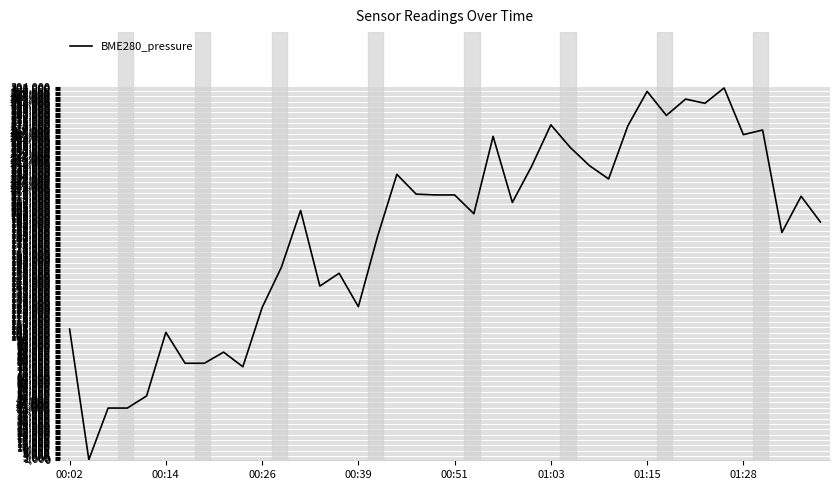

What is the difference between the maximum and minimum values?

302500.0